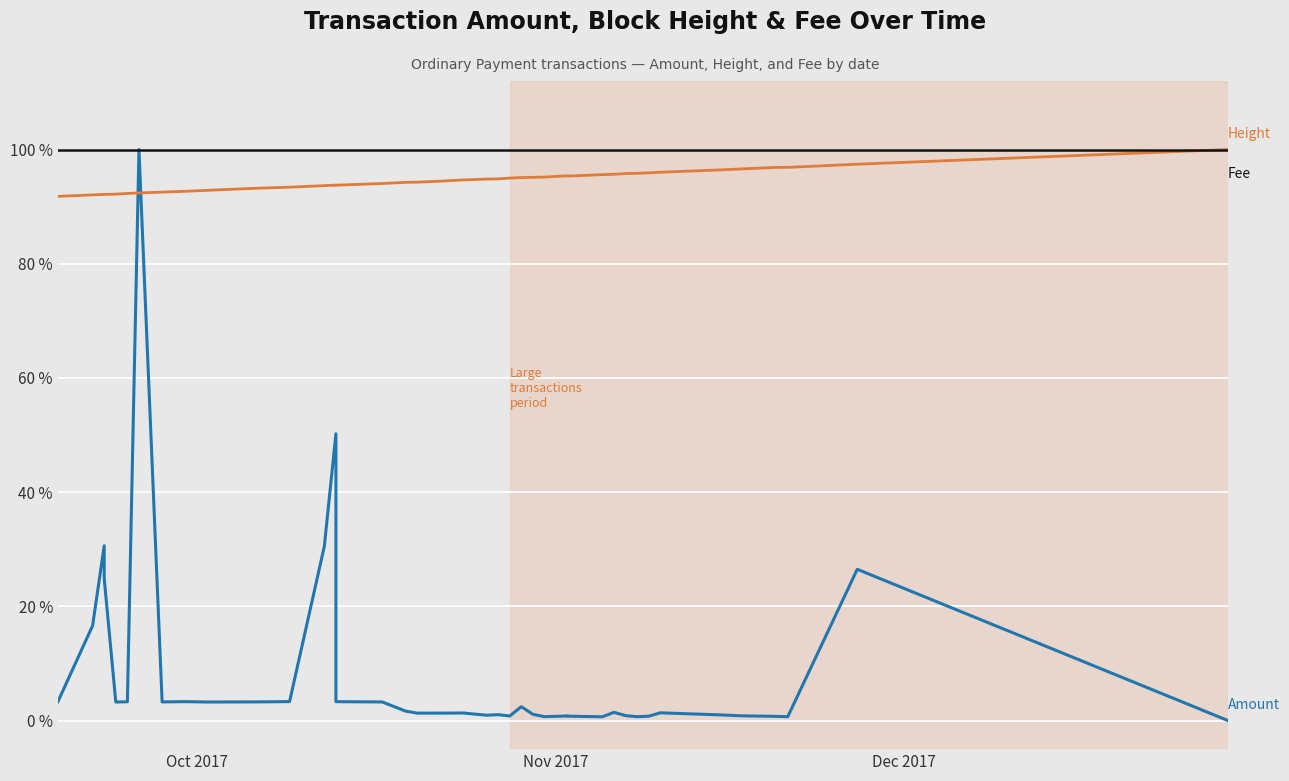

Is this an area chart (filled region under the line)?

No